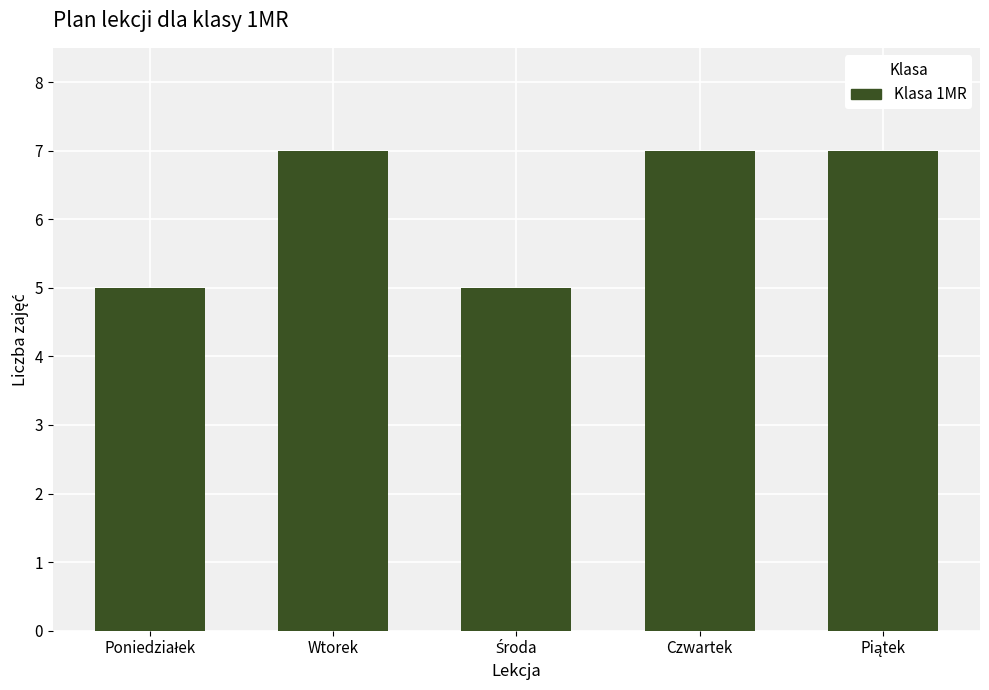

What value does the data have at Czwartek?

7